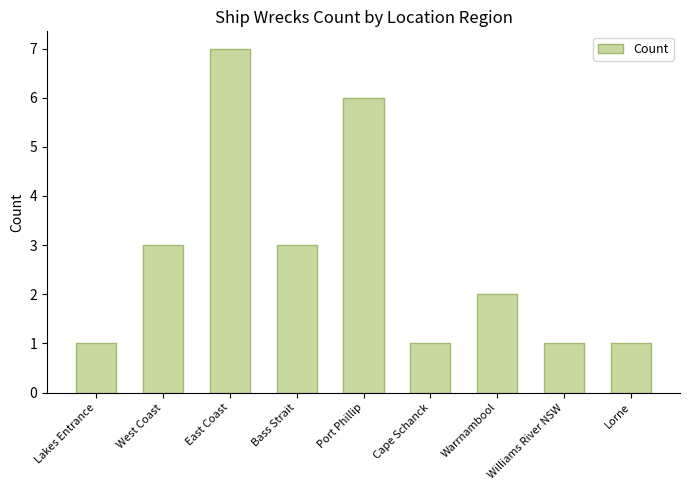

What is the sum of the values at Bass Strait and East Coast?

10